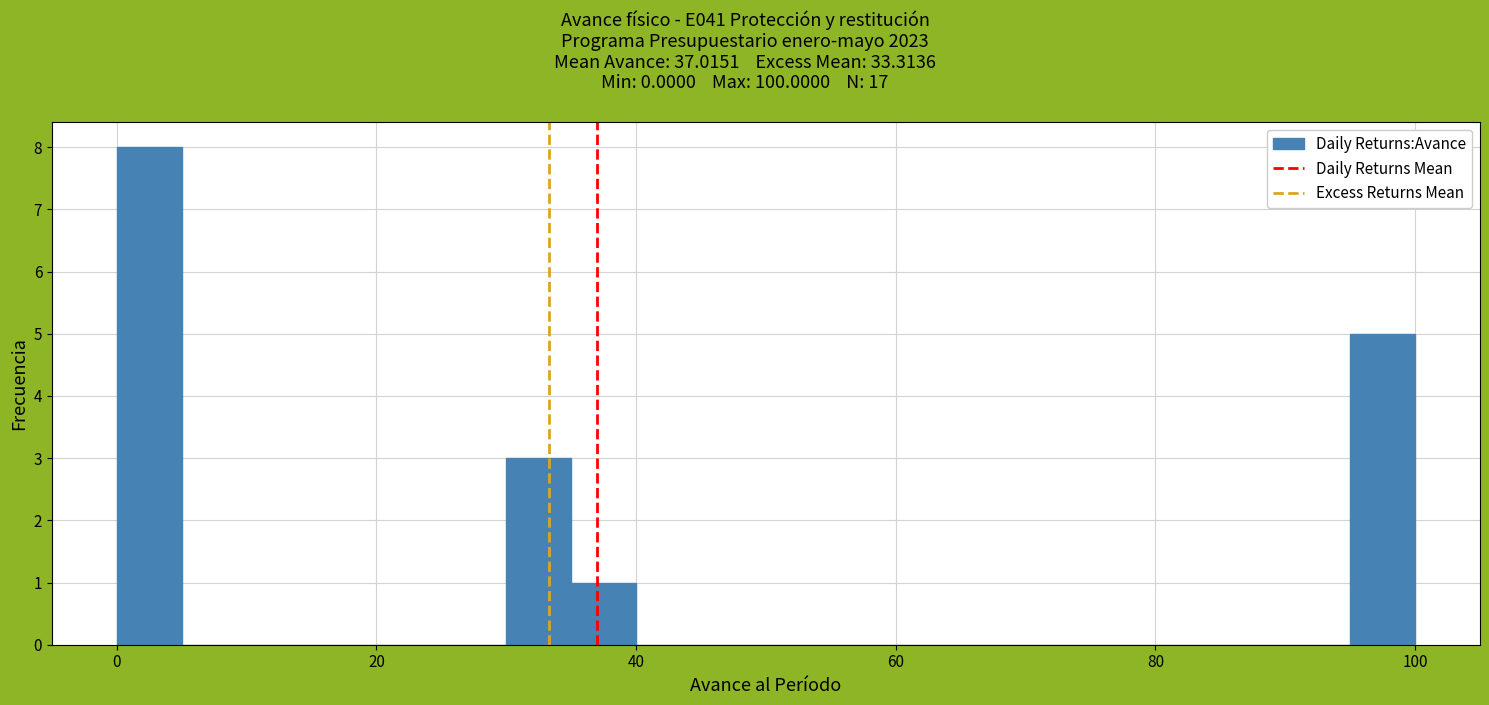

Around what value on the x-axis is the tallest bar? Give the approximate position of its centre, as read against the axis.

2